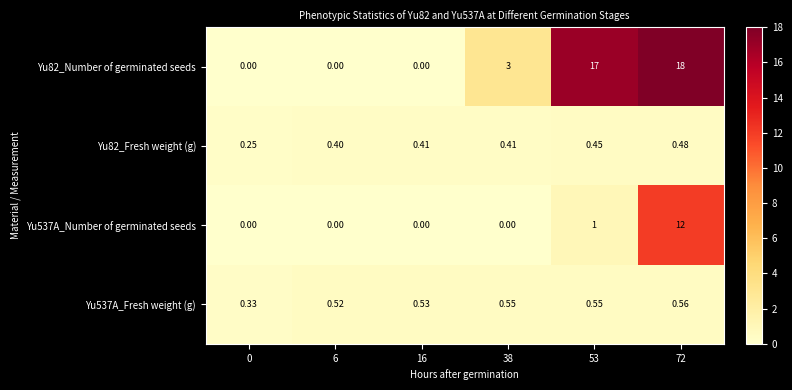

Count the number of categories in the chart.

6